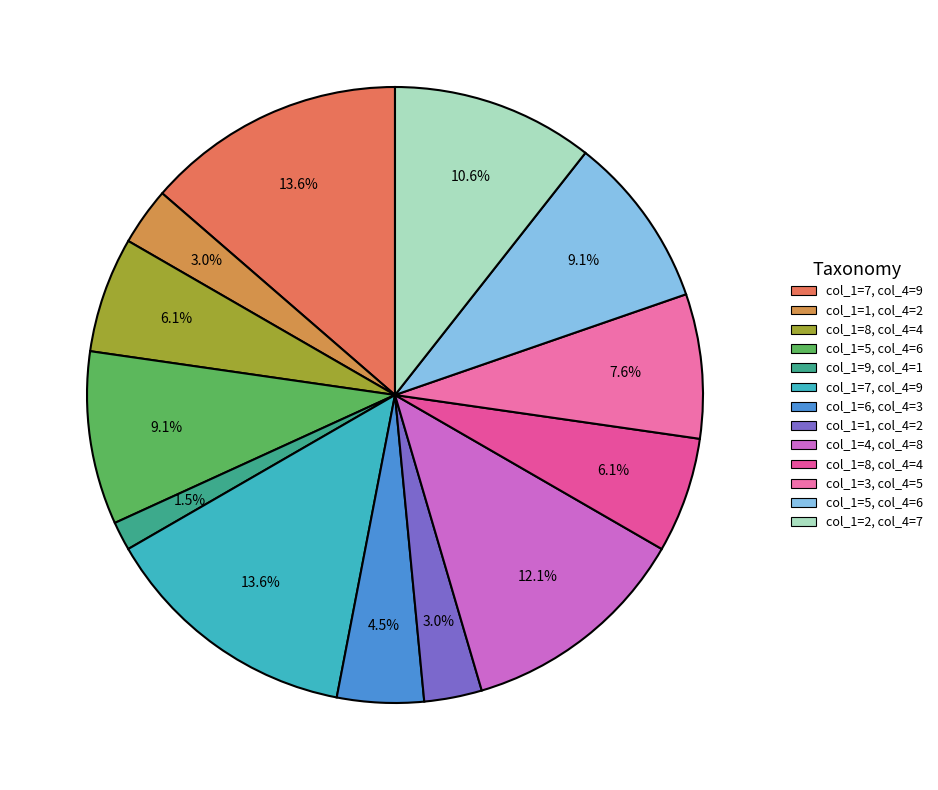

Is there any slice that represents more than half of the pie?

No